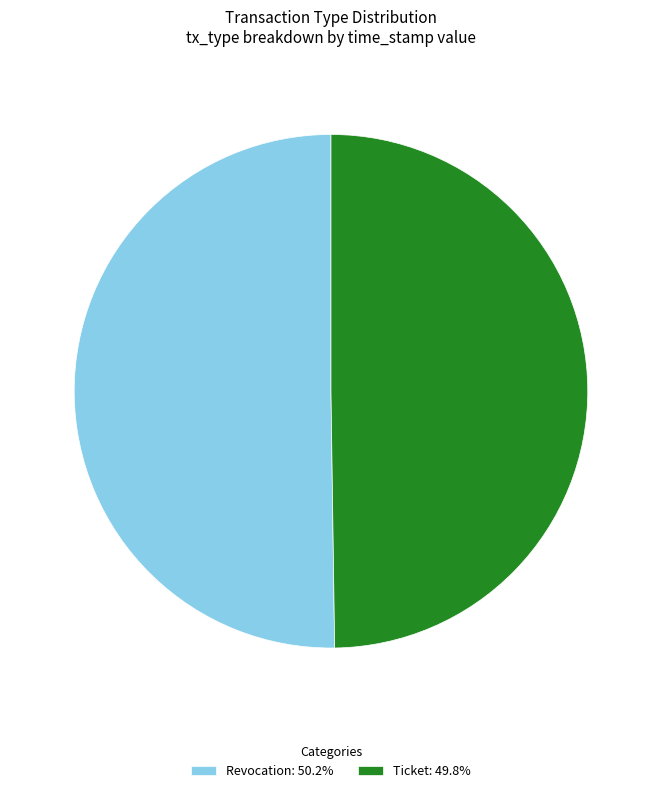

What is the ratio of the value at Ticket: 49.8% to the value at Revocation: 50.2%?

1.0